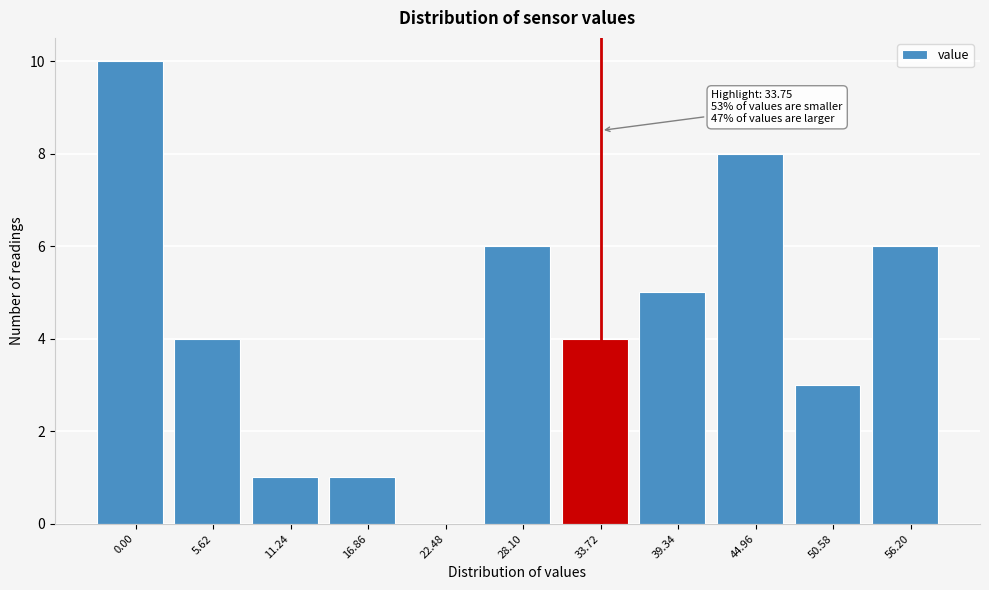

Over which range of the x-axis is the bar tallest?

-3 to 3